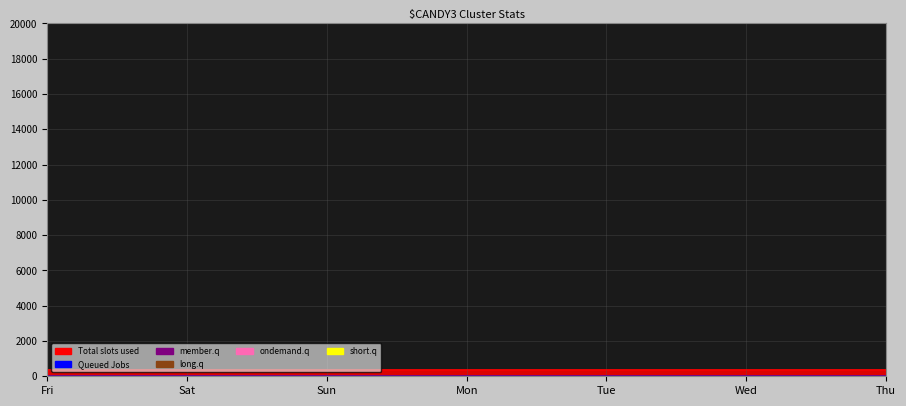

How many lines are shown in the chart?

3